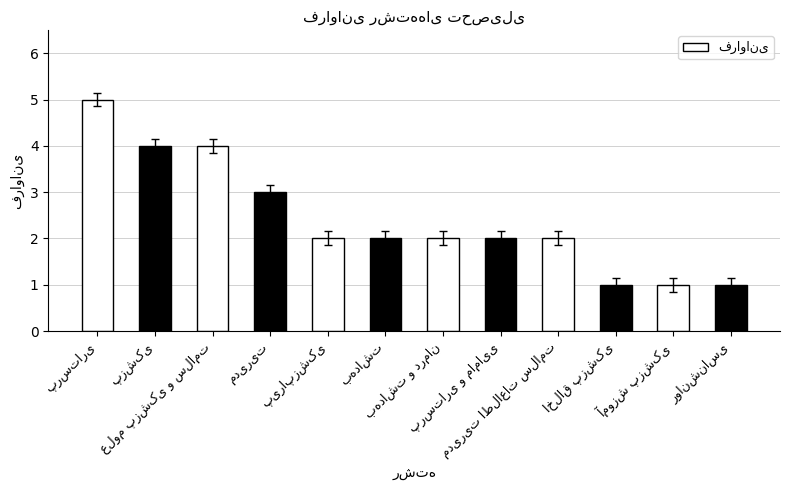

Are the bars grouped side by side (vs. stacked)?

No